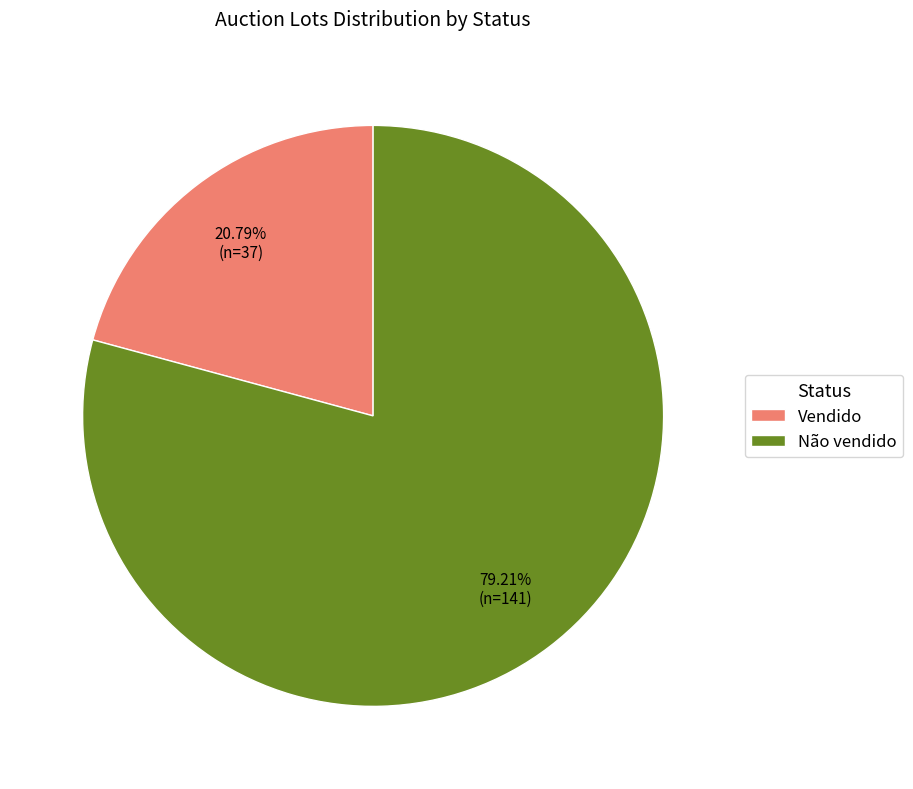

Which category has the smallest portion of the pie?

Vendido